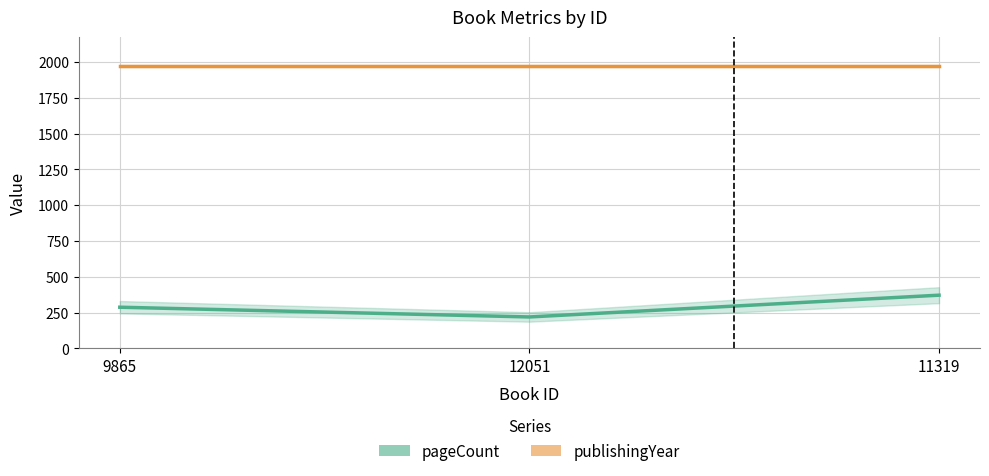

What is the spread (max minus min) of values at 11319?

1600